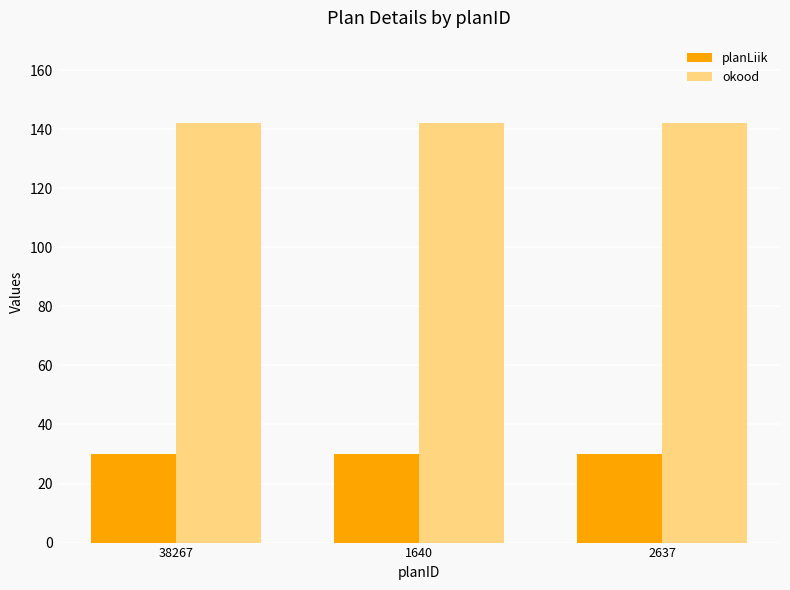

What is the smallest value displayed?

30